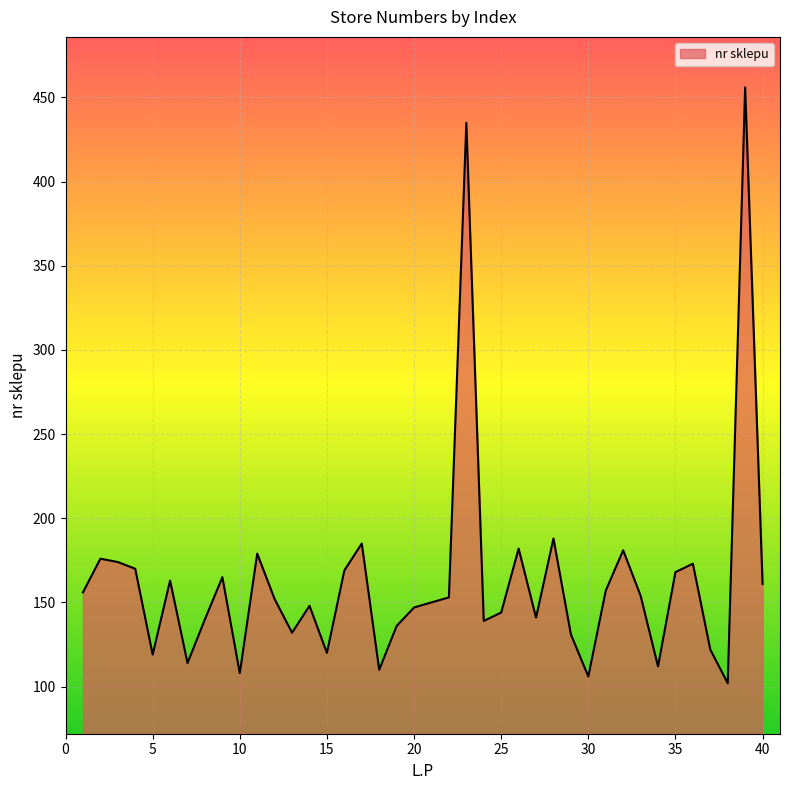

What is the difference between the maximum and minimum values?

354